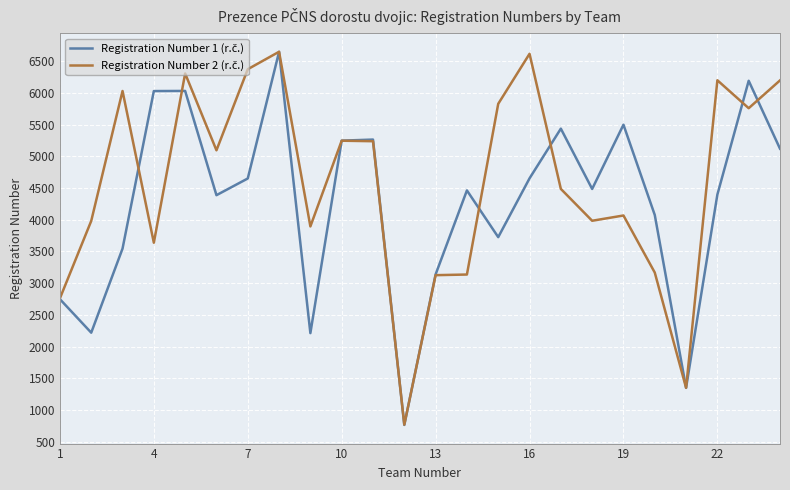

What is the greatest value displayed?

6646